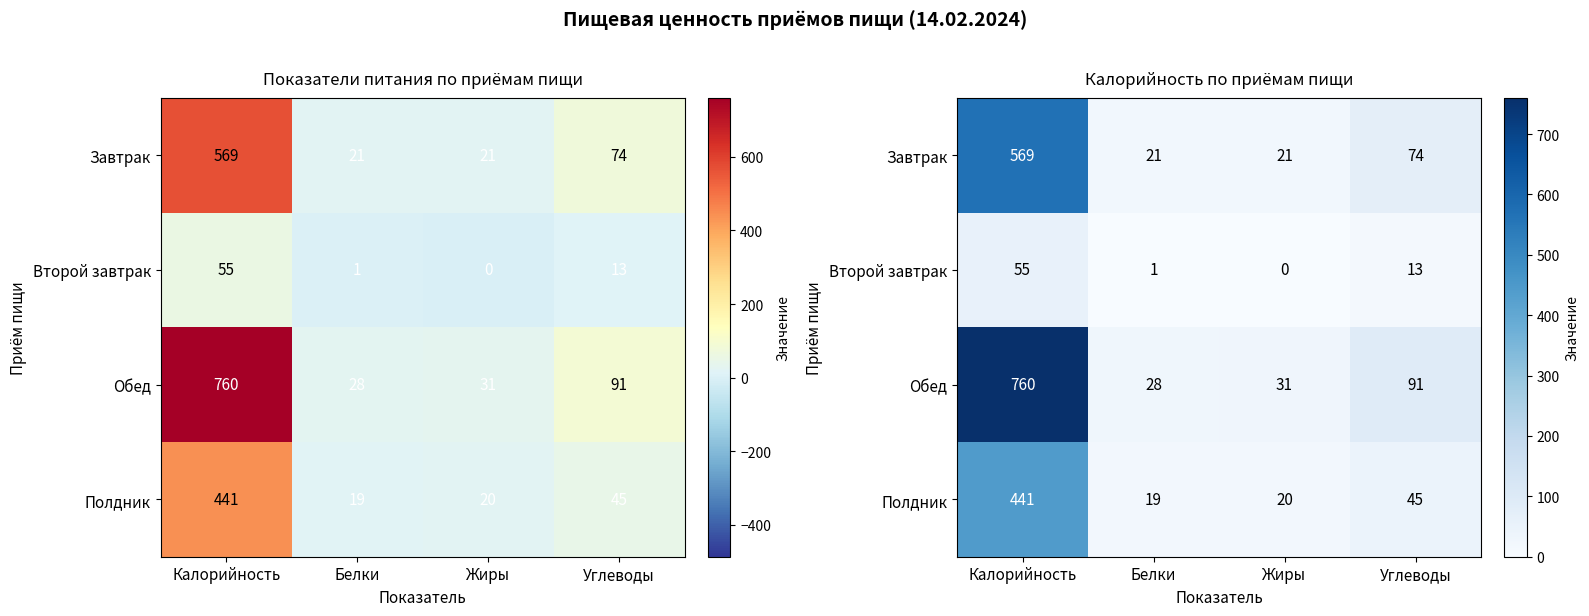

Which has a higher value, Белки or Калорийность?

Калорийность